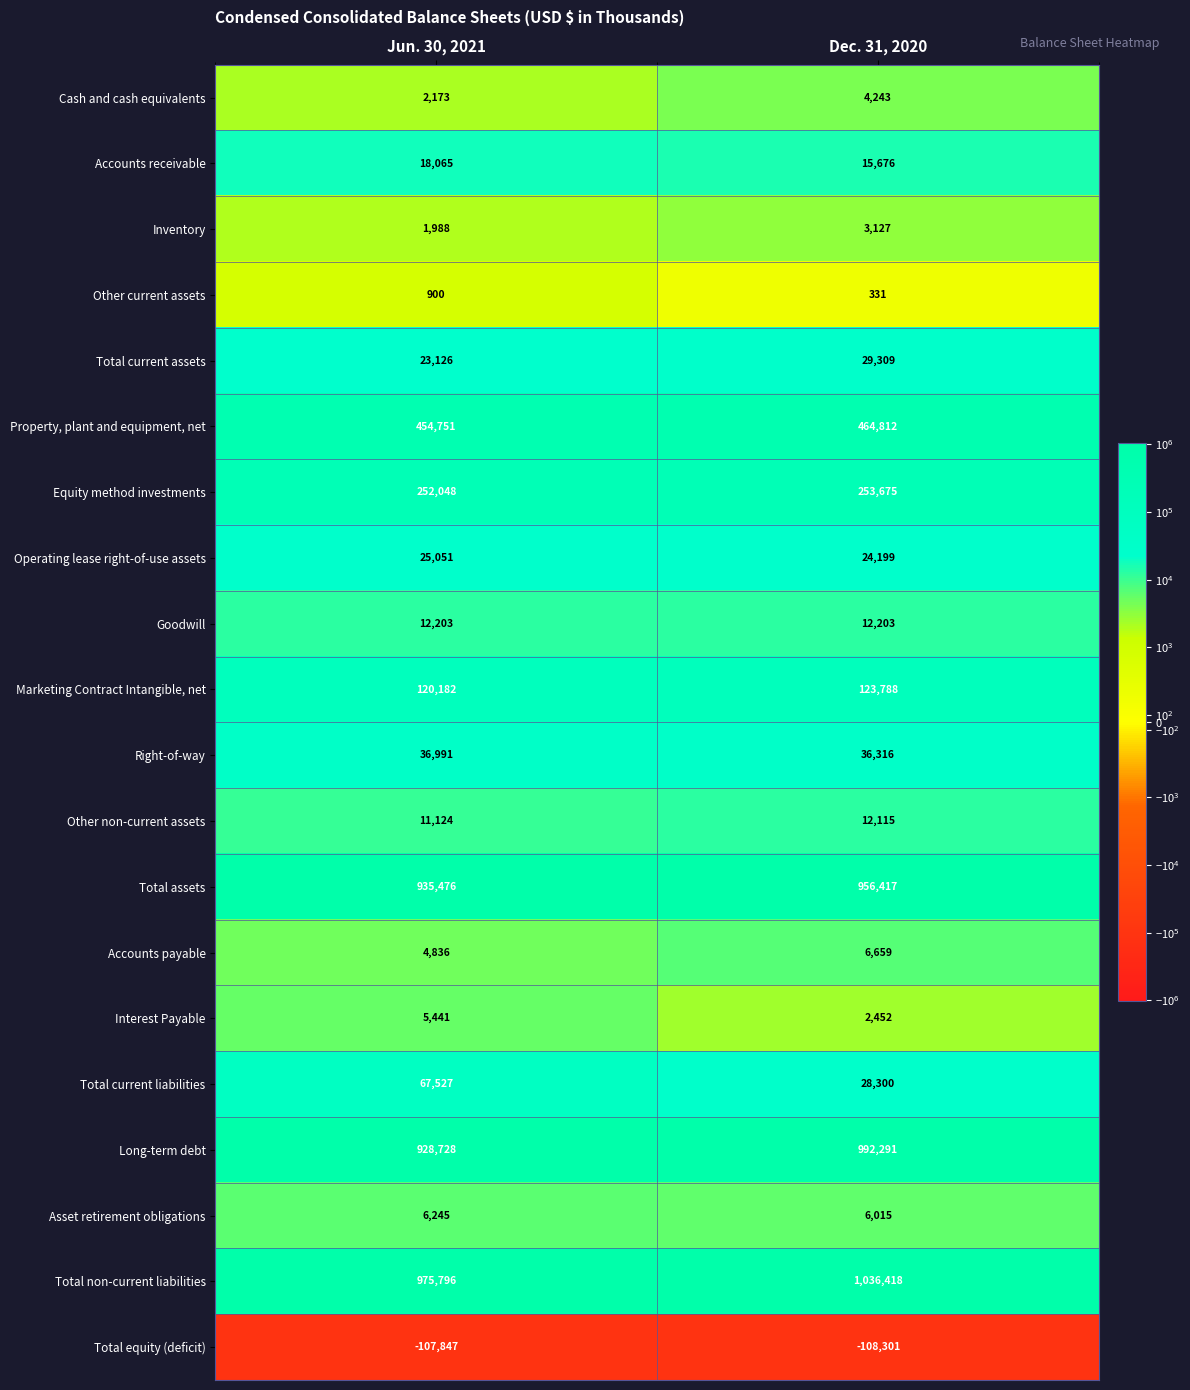

At which category is the sum across all series the highest?

Dec. 31, 2020